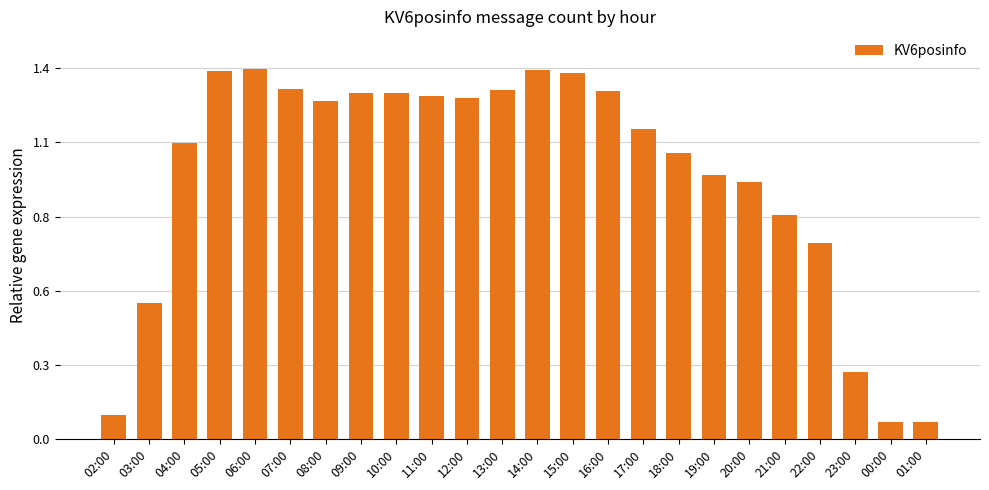

What is the smallest value displayed?

2236